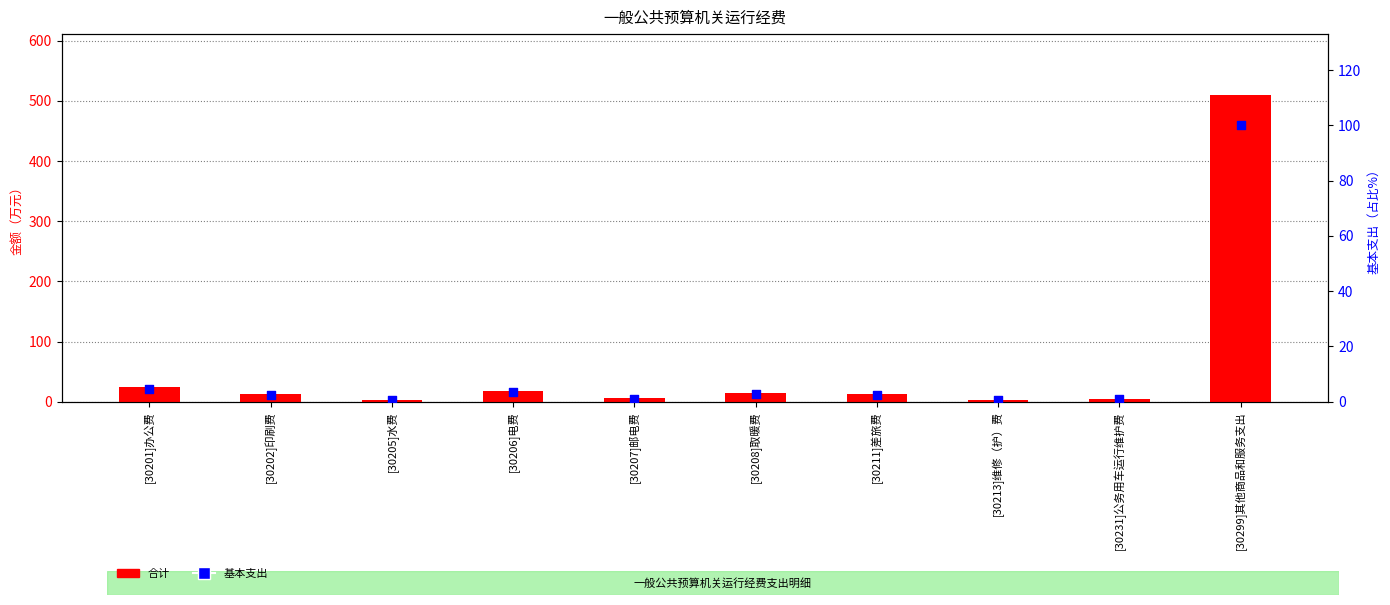

Is the value of 基本支出 at [30299]其他商品和服务支出 greater than the value of 合计 at [30299]其他商品和服务支出?

No